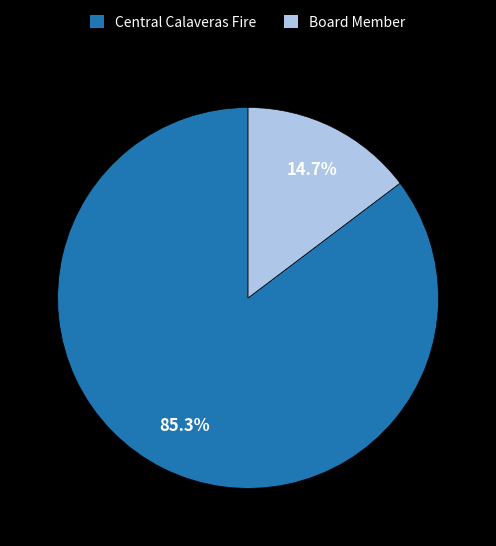

The Central Calaveras Fire slice represents 85% of the pie. True or false?

True